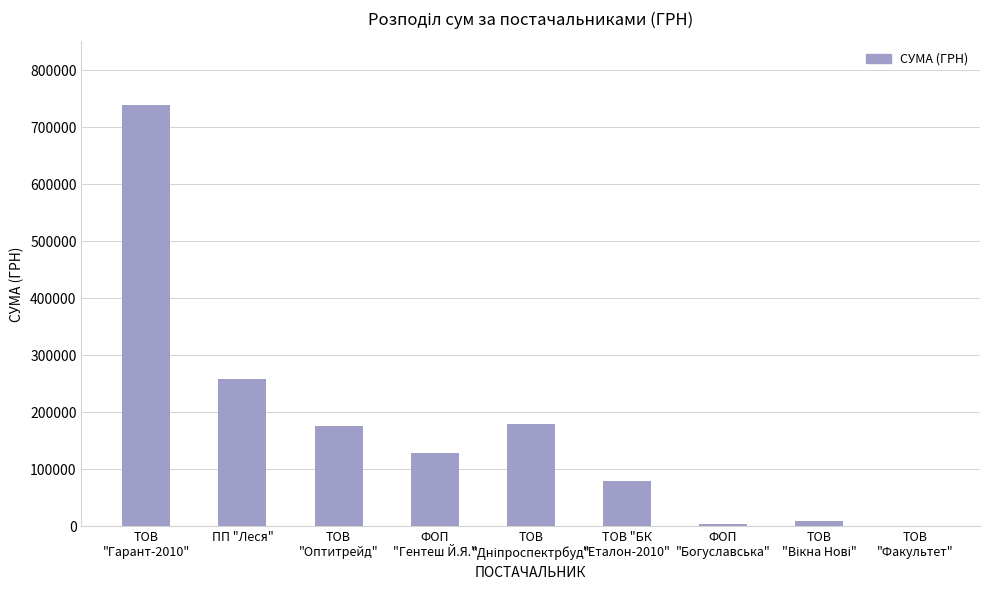

The value at ПП "Леся" is 337040.7. True or false?

False